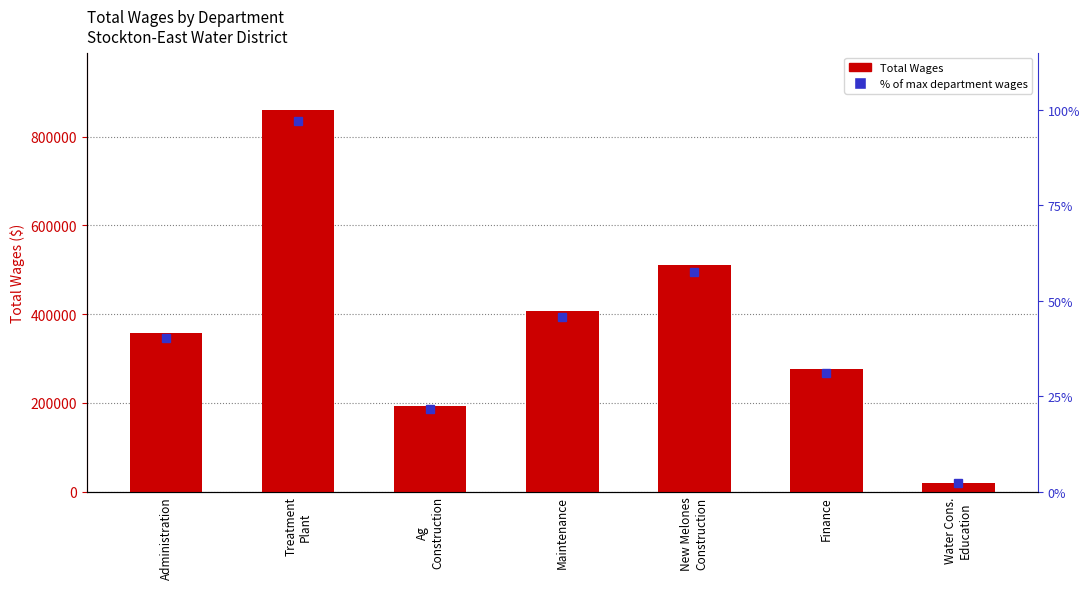

Reading right to left, what are all the values shown in this chart?

19038	276659	511229	406382	192184	860613	357453